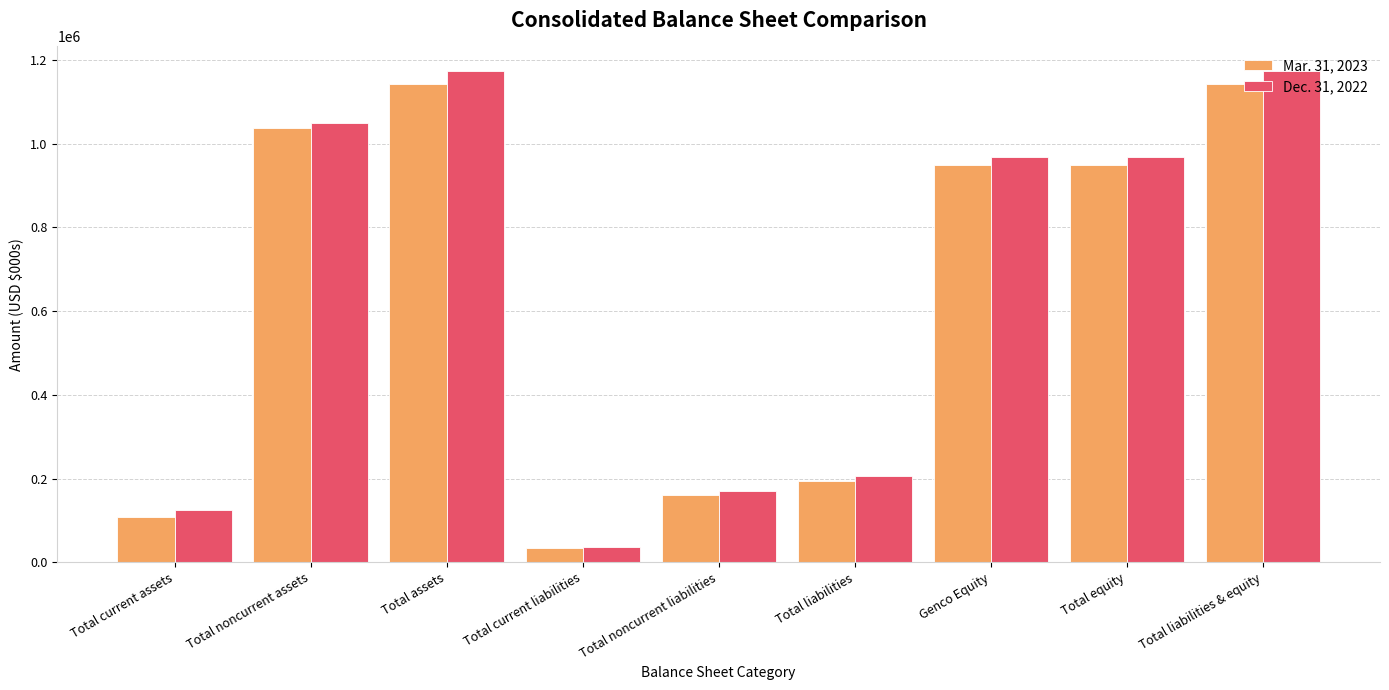

What is the label of the 6th bar from the right?

Total current liabilities